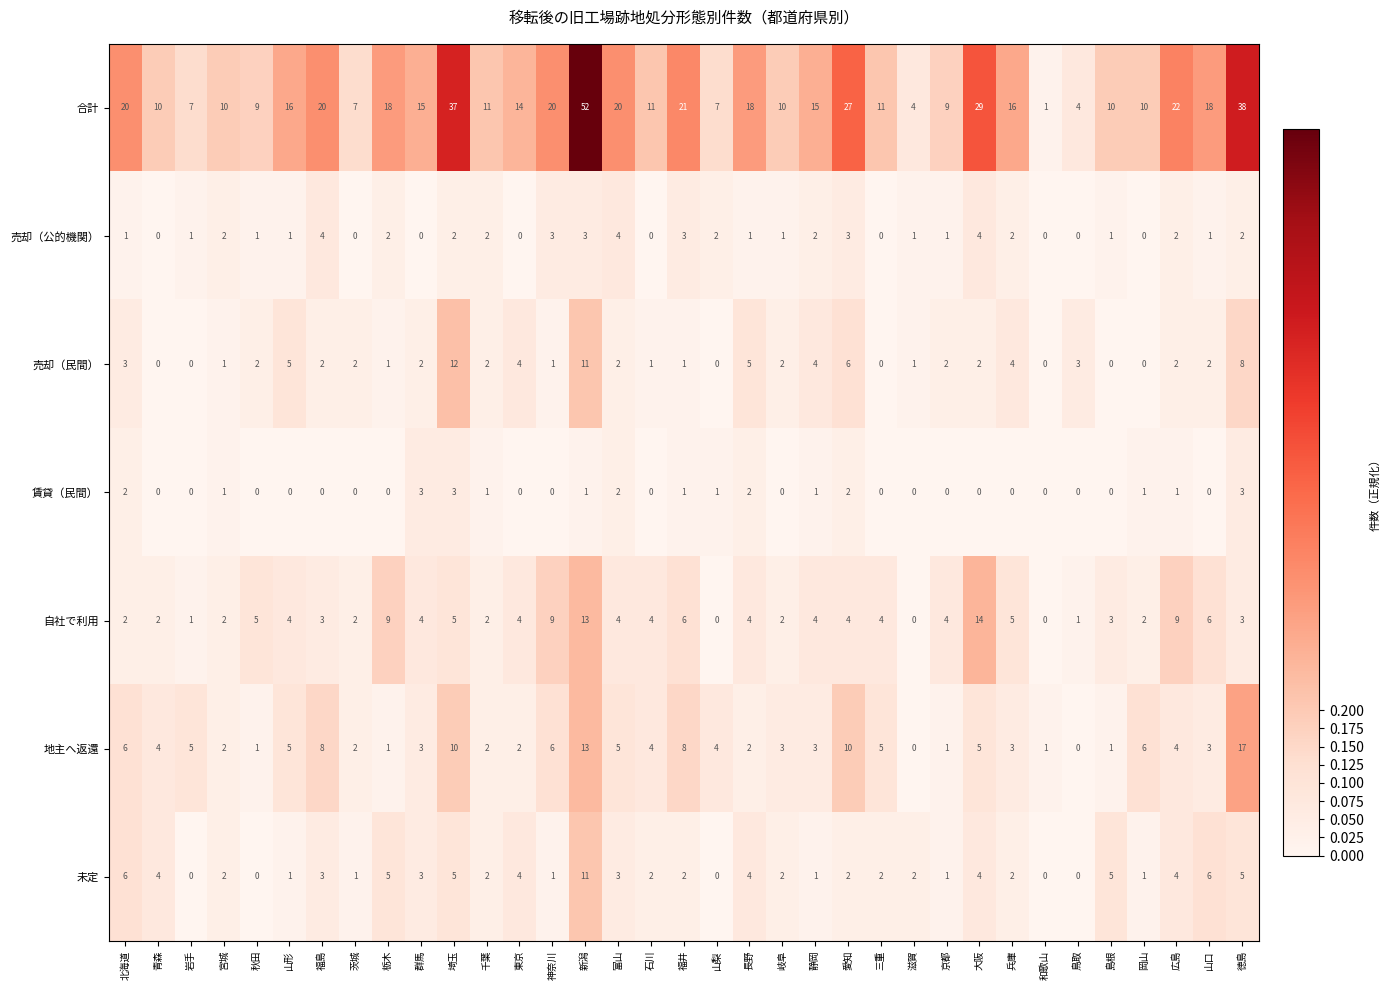

At which label does 地主へ返還 reach its peak?

徳島